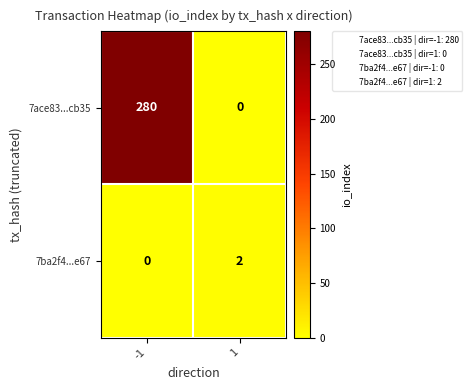

At -1, list the series in order from largest to smallest.

7ace83...cb35, 7ba2f4...e67